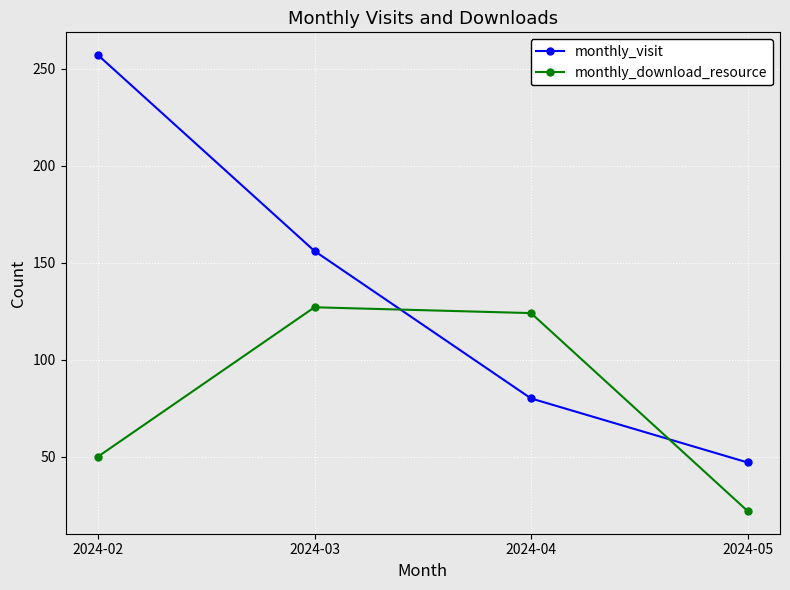

Which series changed the most between 2024-02 and 2024-05?

monthly_visit